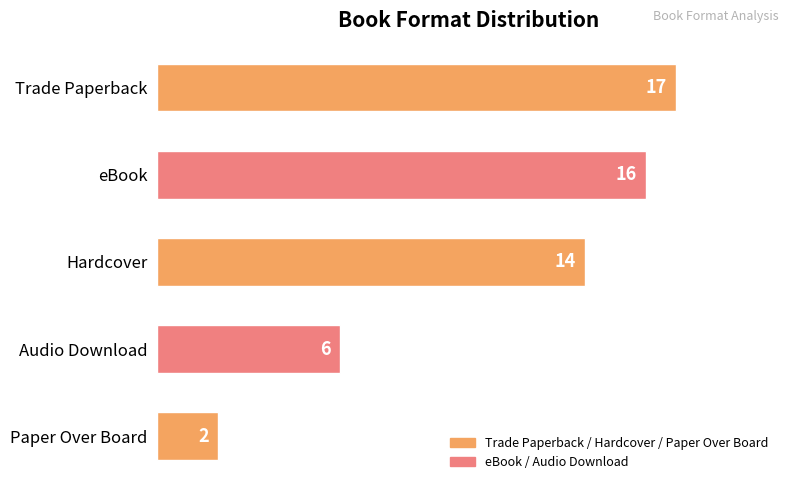

What position from the bottom is eBook?

4